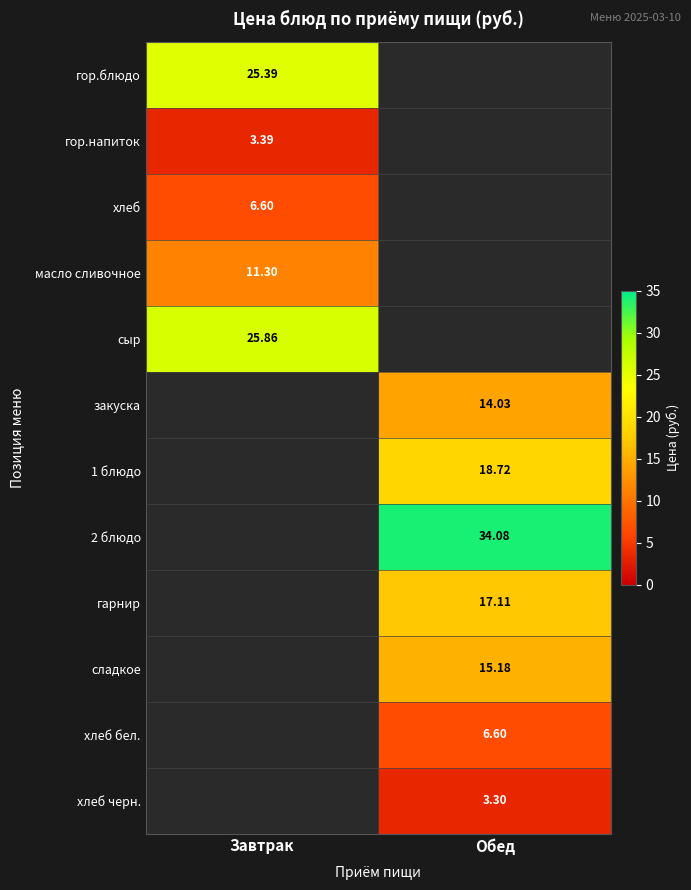

Is the value of хлеб at Завтрак greater than the value of хлеб черн. at Обед?

Yes